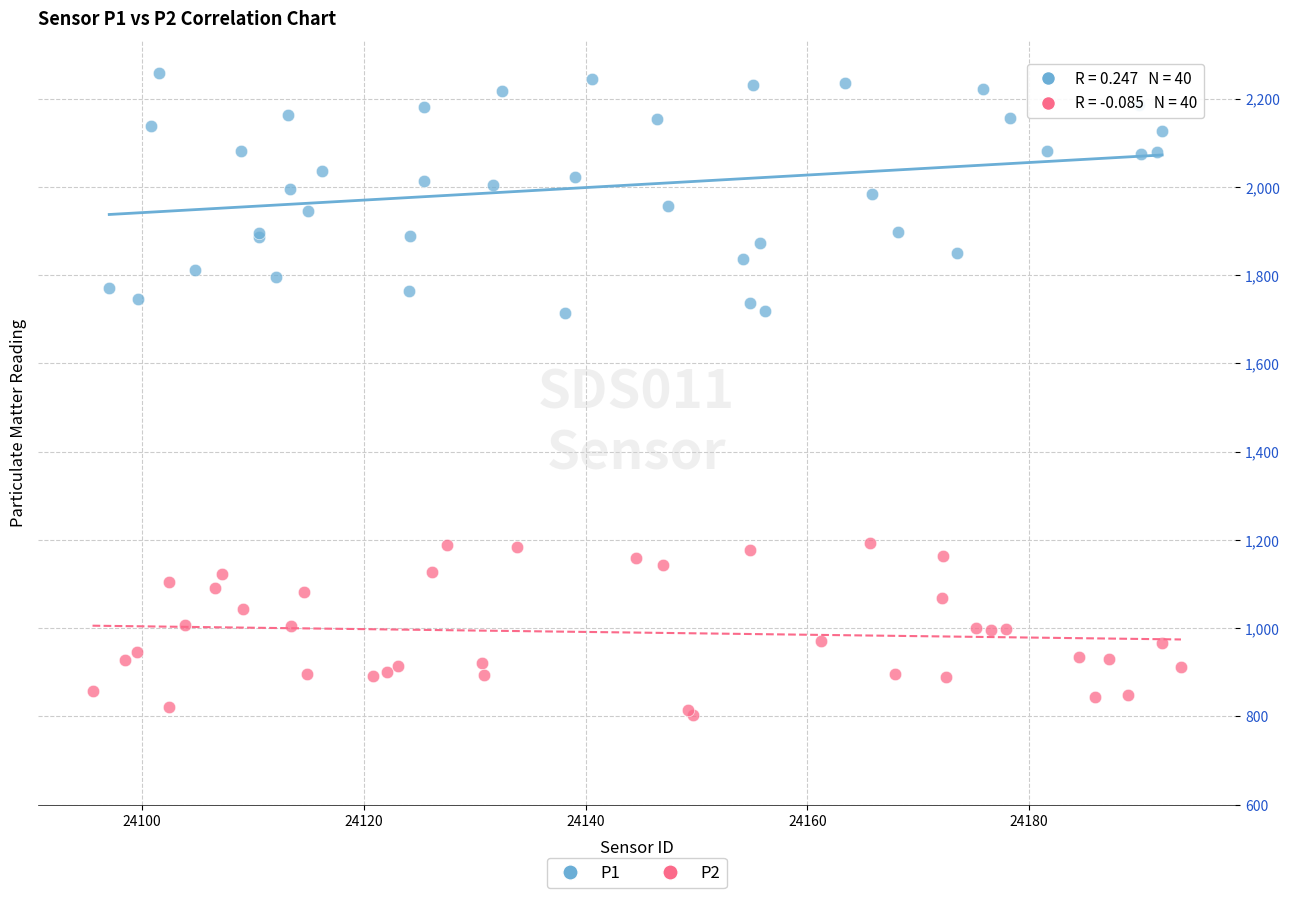

Which series has the widest spread of Y values?

P1